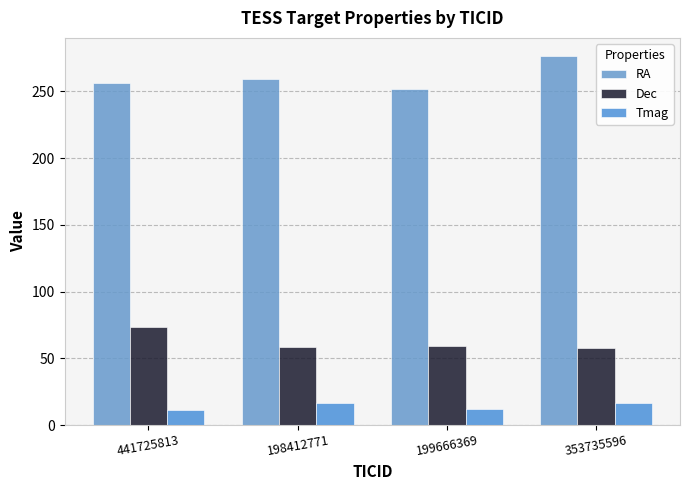

Does the chart contain stacked bars?

No